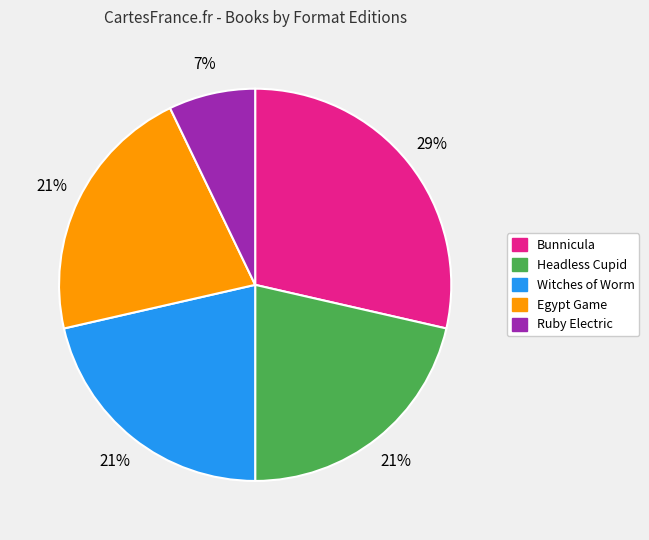

What is the ratio of the value at Egypt Game to the value at Headless Cupid?

1.0